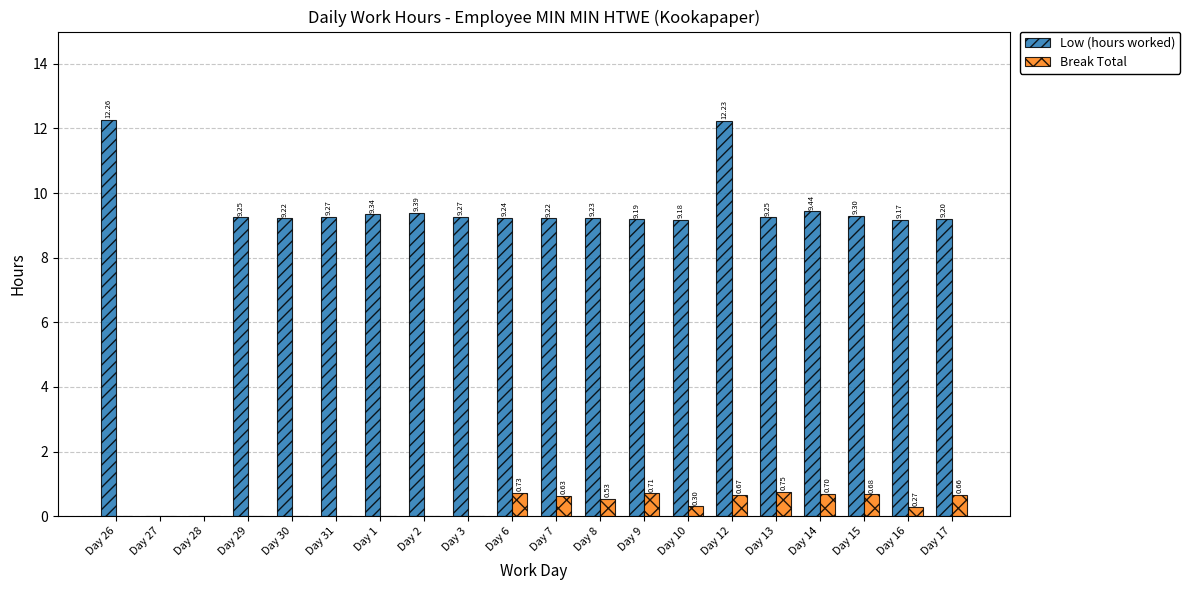

Which series has the largest range (max minus min)?

Low (hours worked)